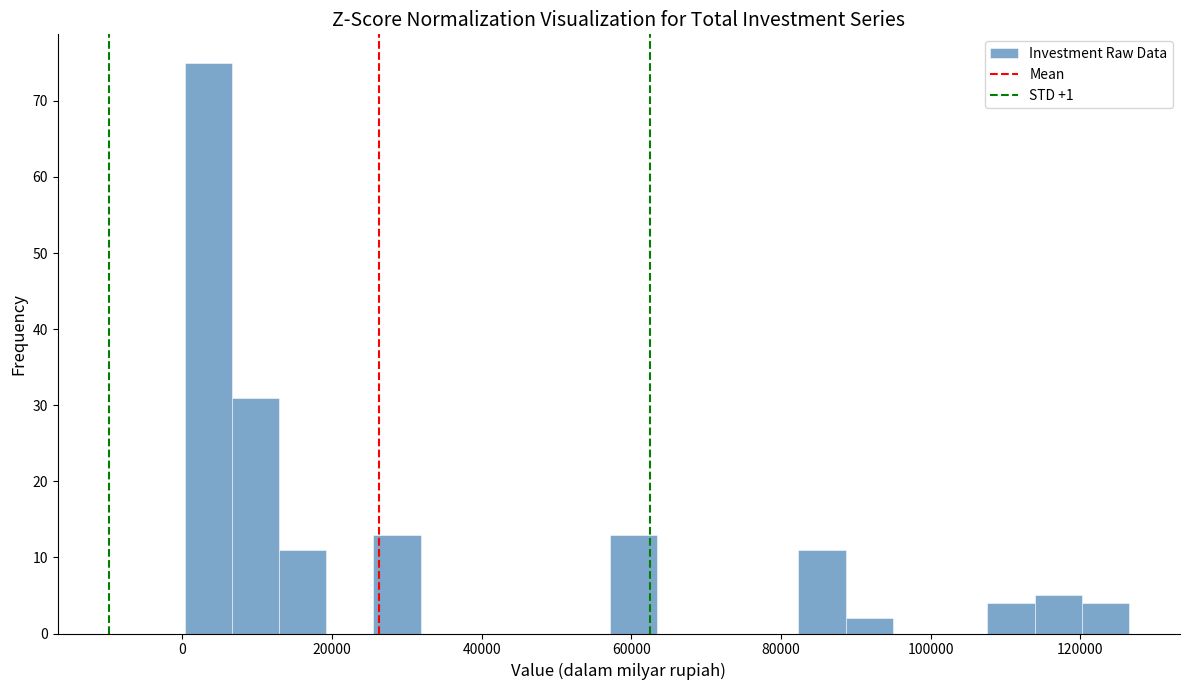

Around what value on the x-axis is the tallest bar? Give the approximate position of its centre, as read against the axis.

4000